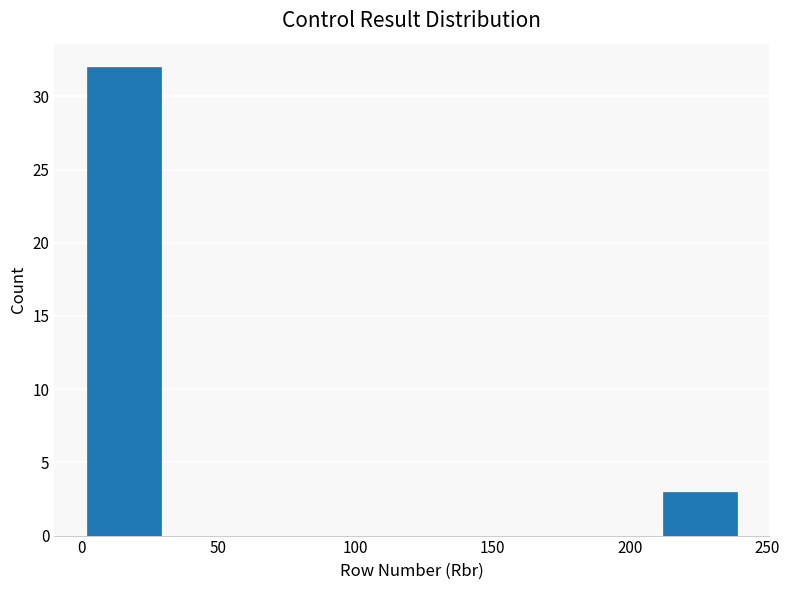

Which range on the x-axis has the tallest bar?

0.5 to 30.5